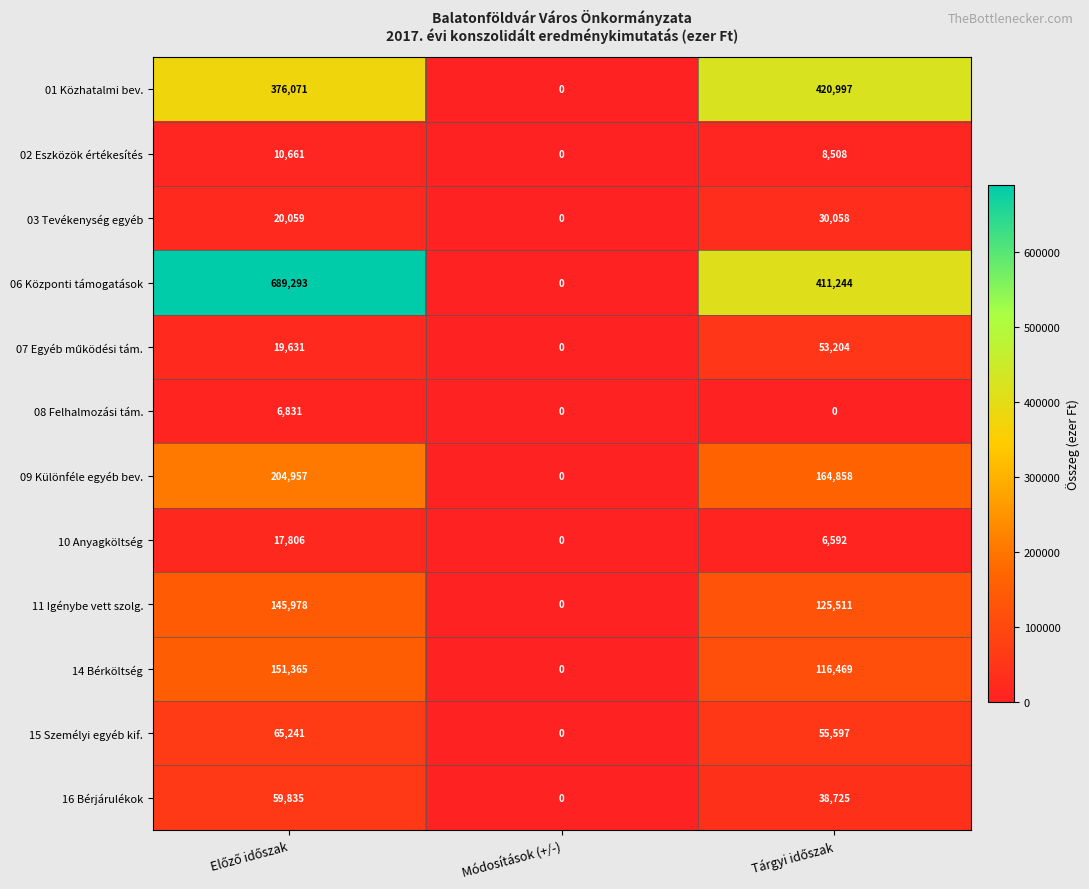

The value of 09 Különféle egyéb bev. at Módosítások (+/-) is 0. True or false?

True